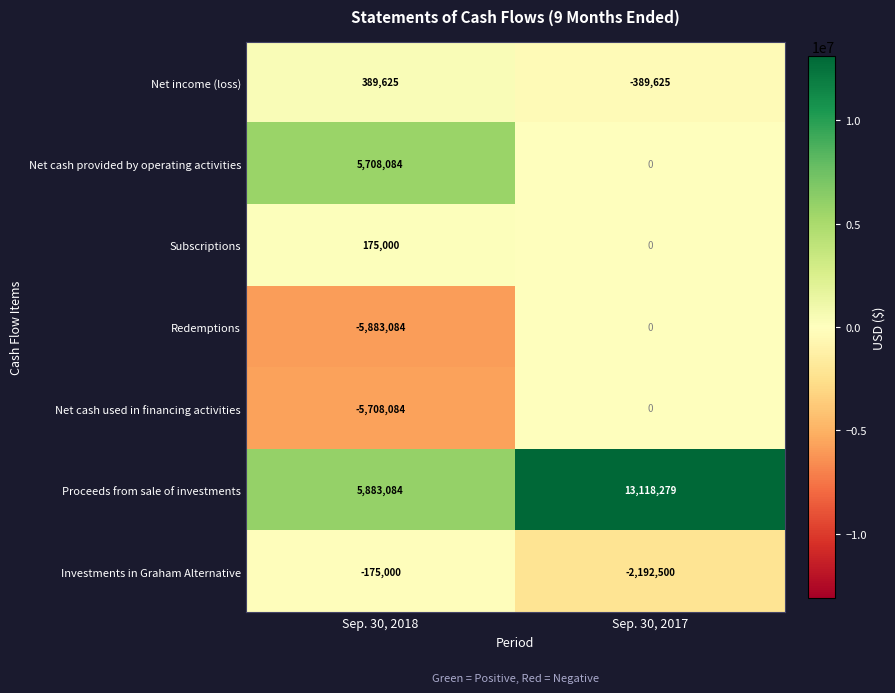

The value of Net cash provided by operating activities at Sep. 30, 2017 is -3522564. True or false?

False